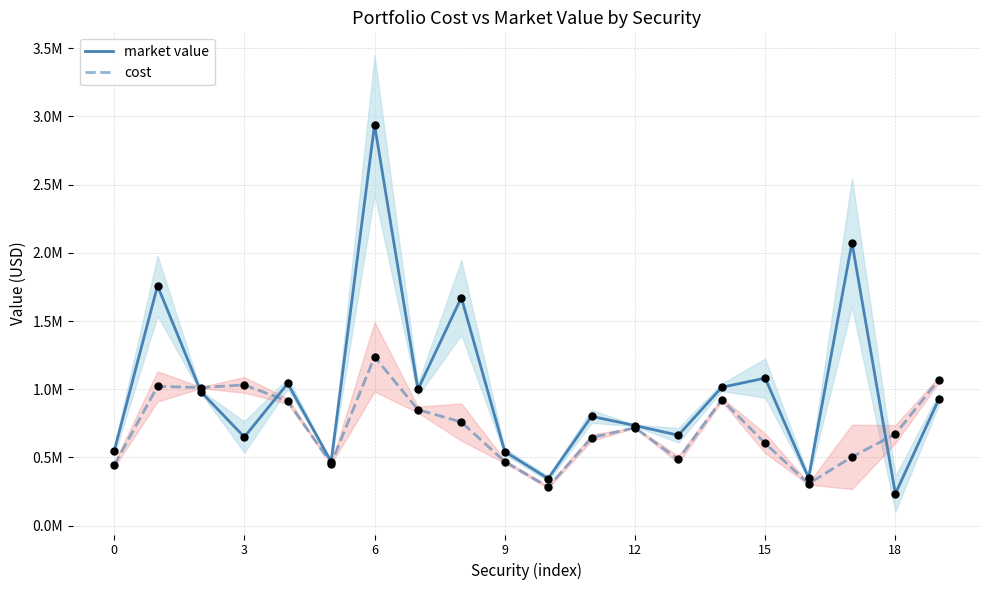

What are all the series names shown in the legend?

market value, cost